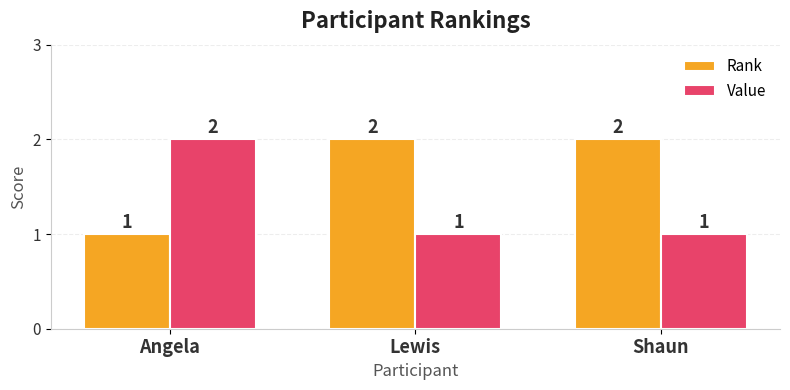

The Rank series shows 2 at Lewis. True or false?

True